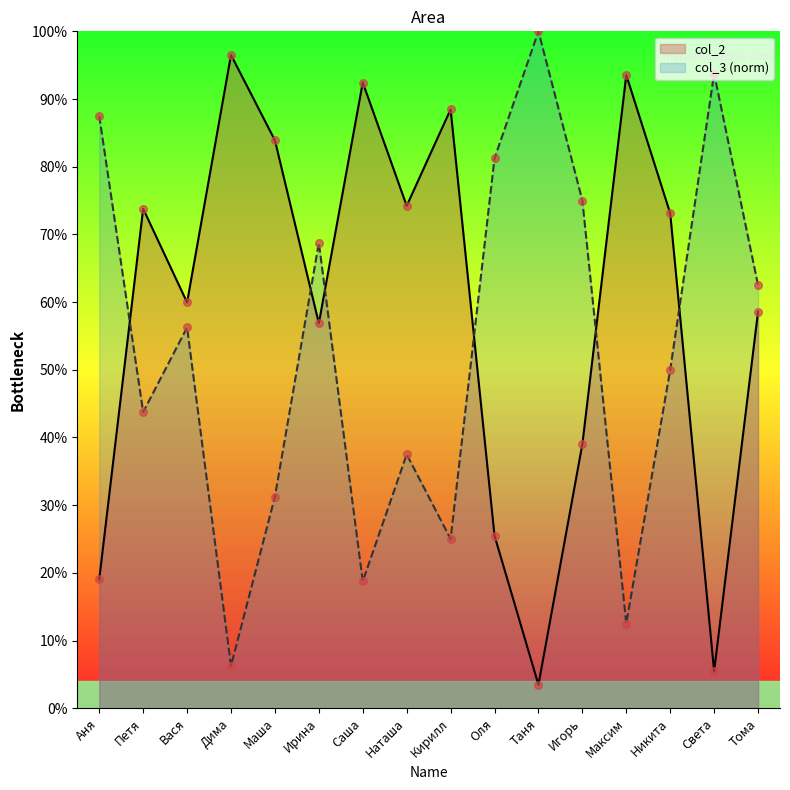

What is the total value across all series at Дима?

1.0